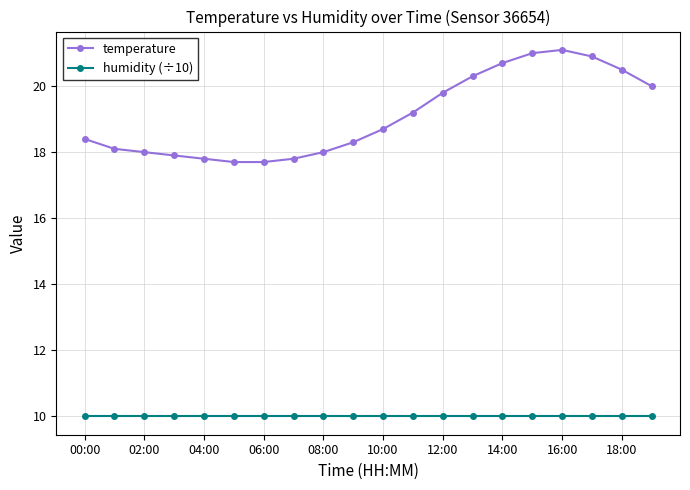

True or false: temperature and humidity (÷10) intersect in this chart.

False